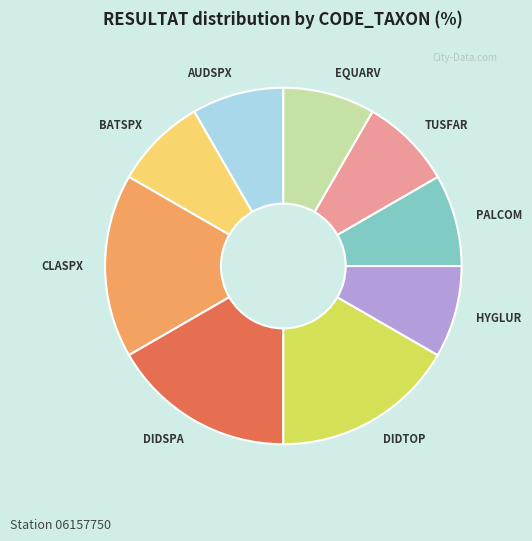

Do CLASPX and DIDTOP together represent more than half of the pie?

No